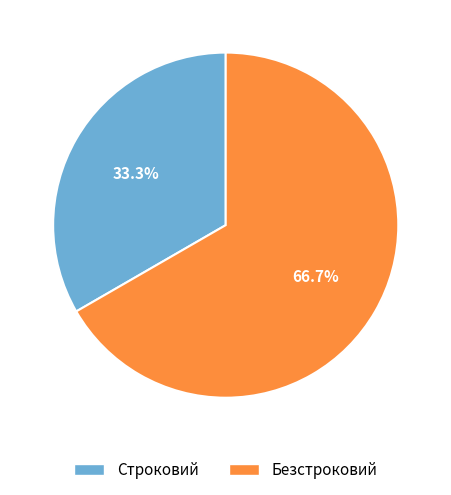

To the nearest percent, what portion does Строковий represent?

33%